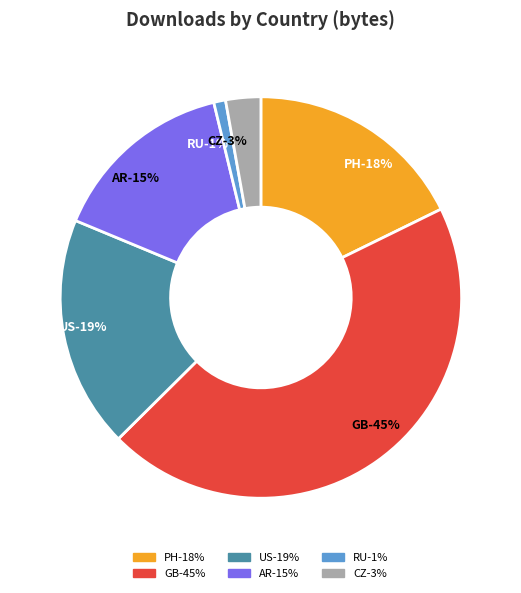

How many slices are in this pie chart?

6